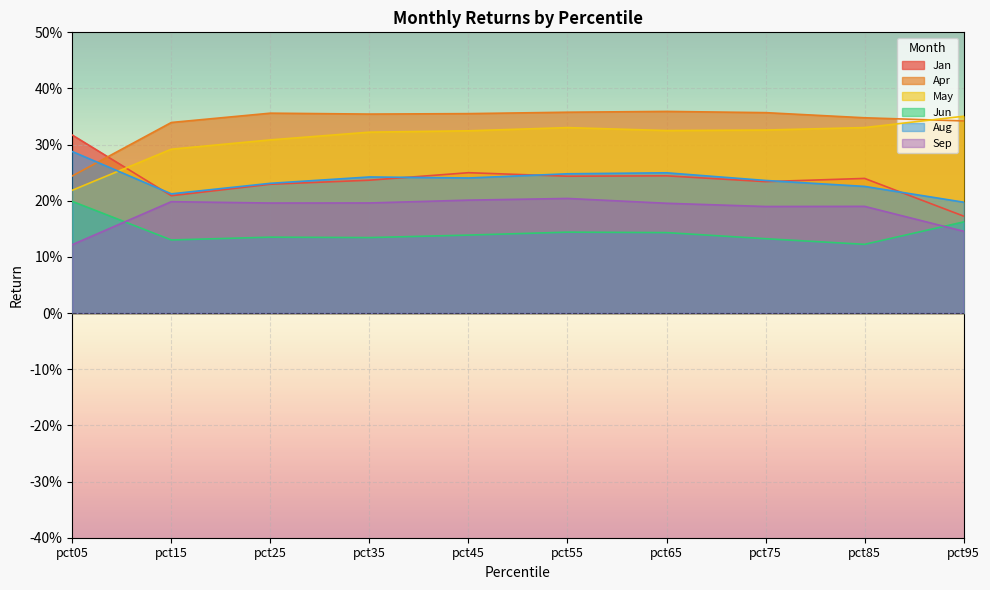

Rank the categories by Jan value from lowest to highest.

pct95, pct15, pct25, pct75, pct35, pct85, pct55, pct65, pct45, pct05